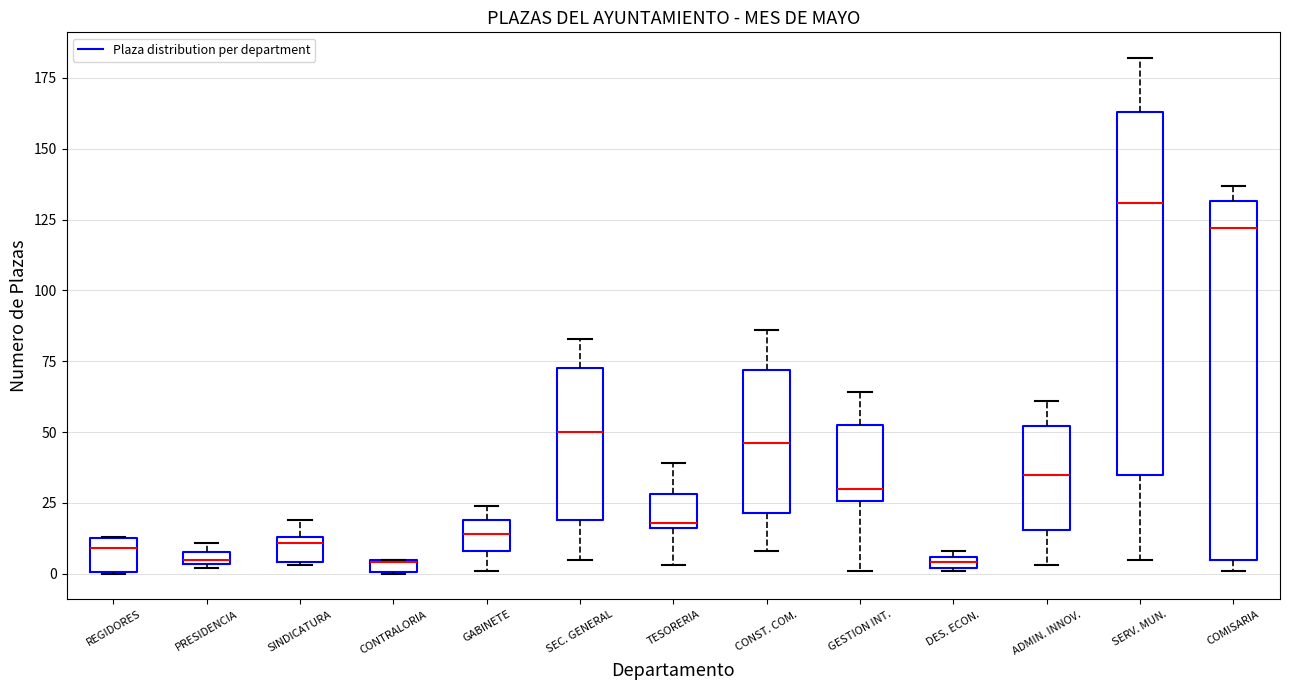

Where does the lower whisker of the box for TESORERIA end on the y-axis? The values are not printed on the chart, so give them approximately, as read against the axis.

5